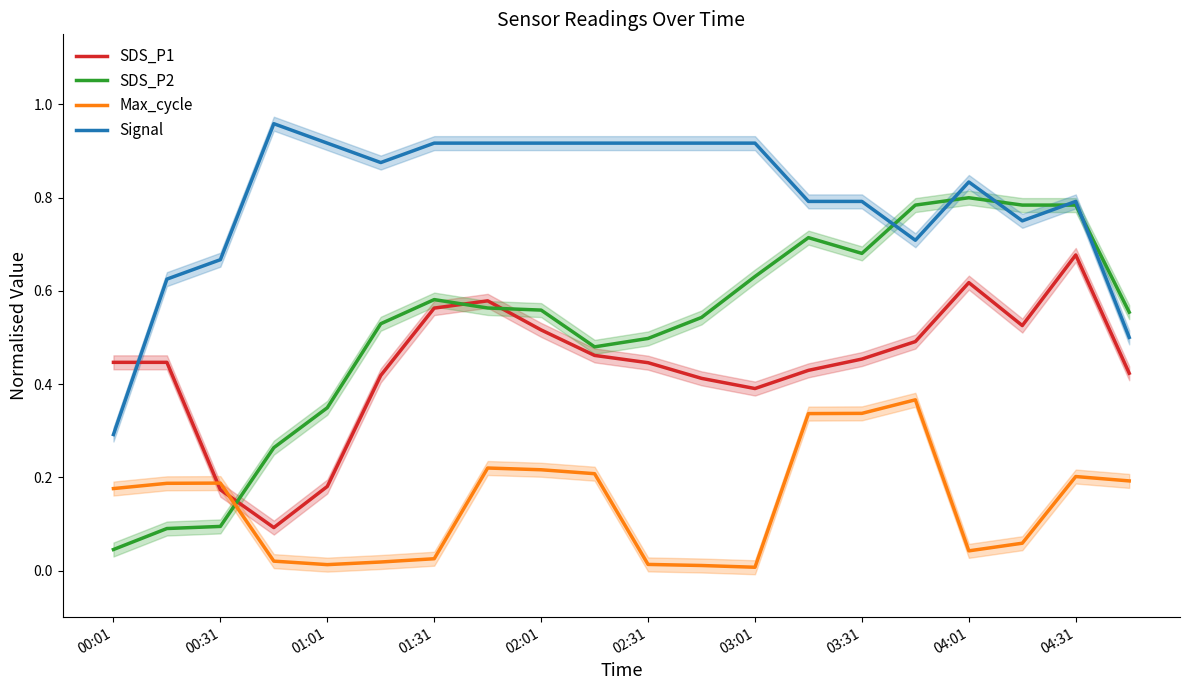

The value of SDS_P1 at 03:01 is 1.0. True or false?

False